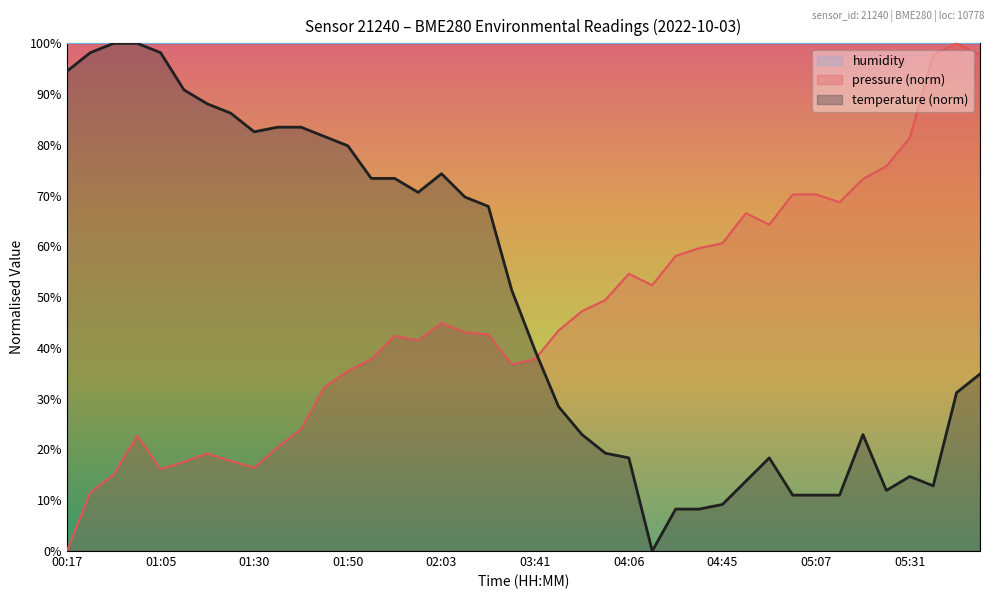

Is it true that pressure equals 44.9 at 02:03?

True